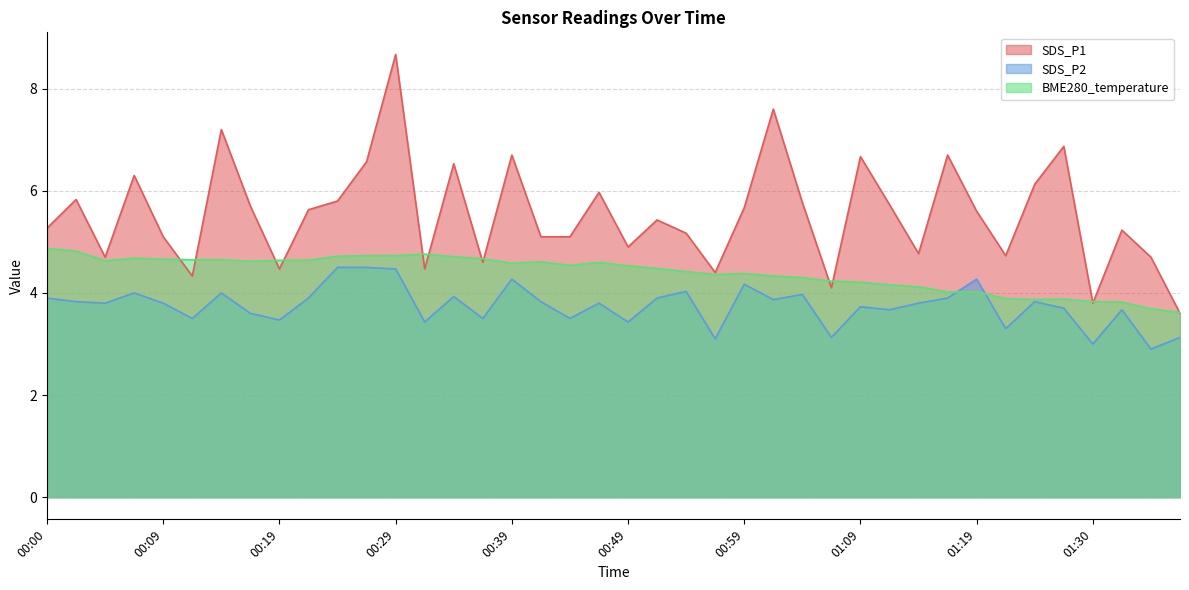

How many lines are shown in the chart?

3